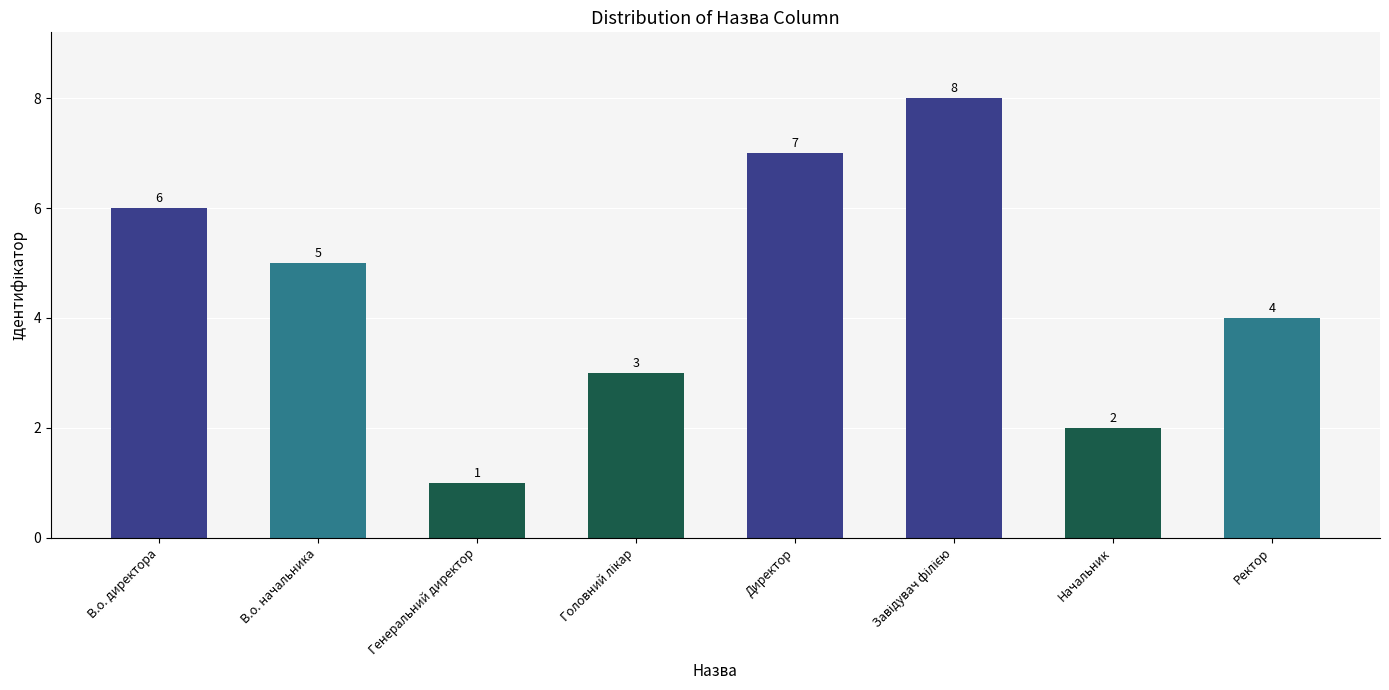

What is the difference between the maximum and minimum values?

7